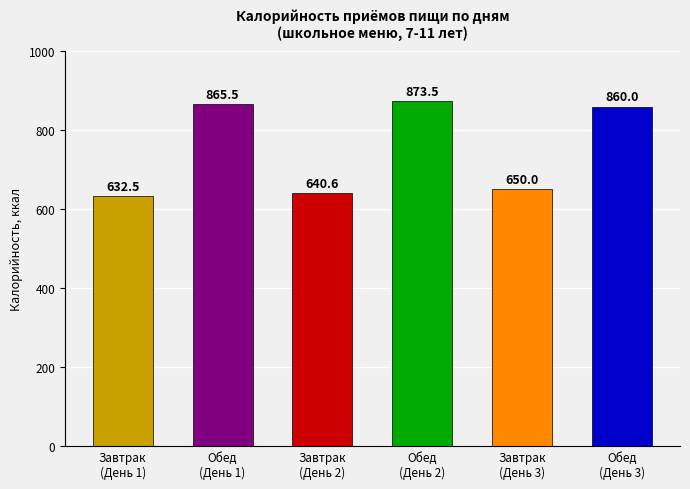

What is the greatest value displayed?

873.5